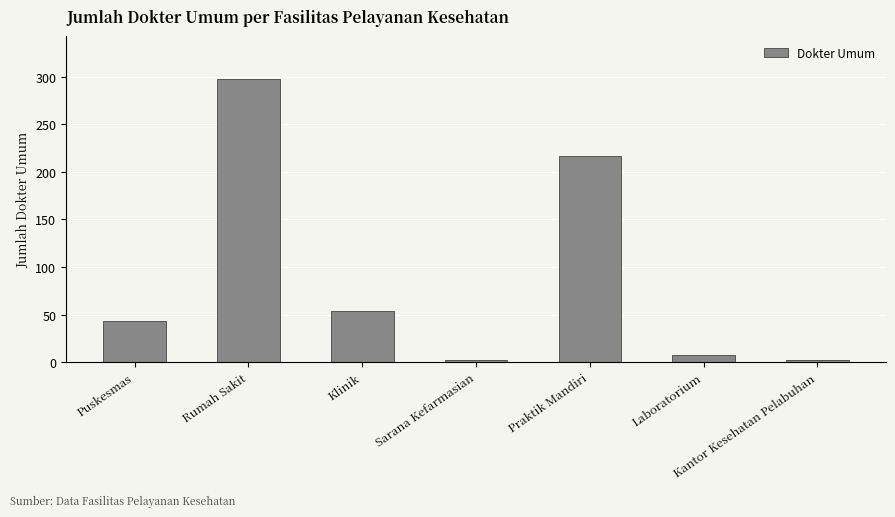

Between Puskesmas and Praktik Mandiri, which is larger?

Praktik Mandiri